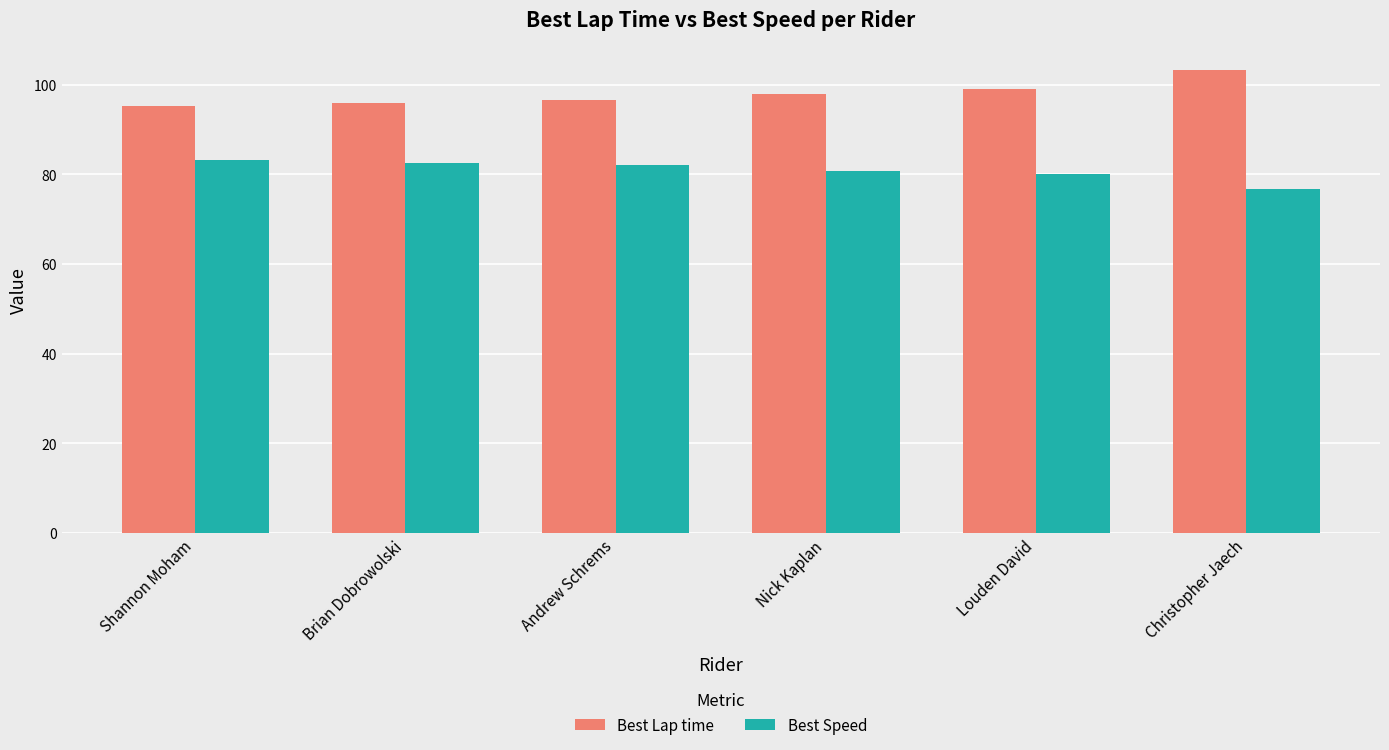

Which category has the highest value across all series?

Christopher Jaech